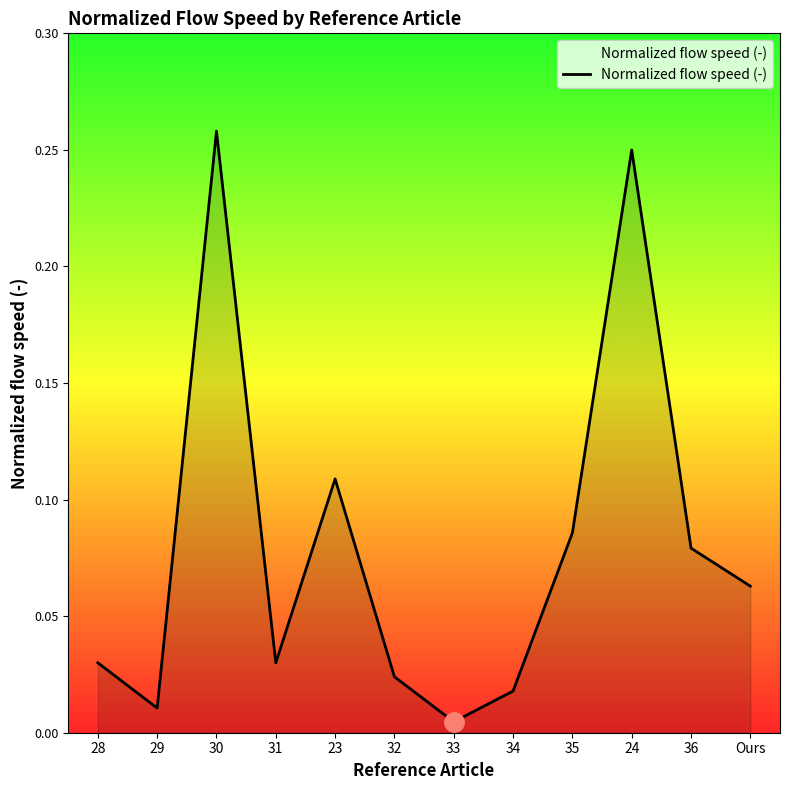

What position from the left is 23?

5